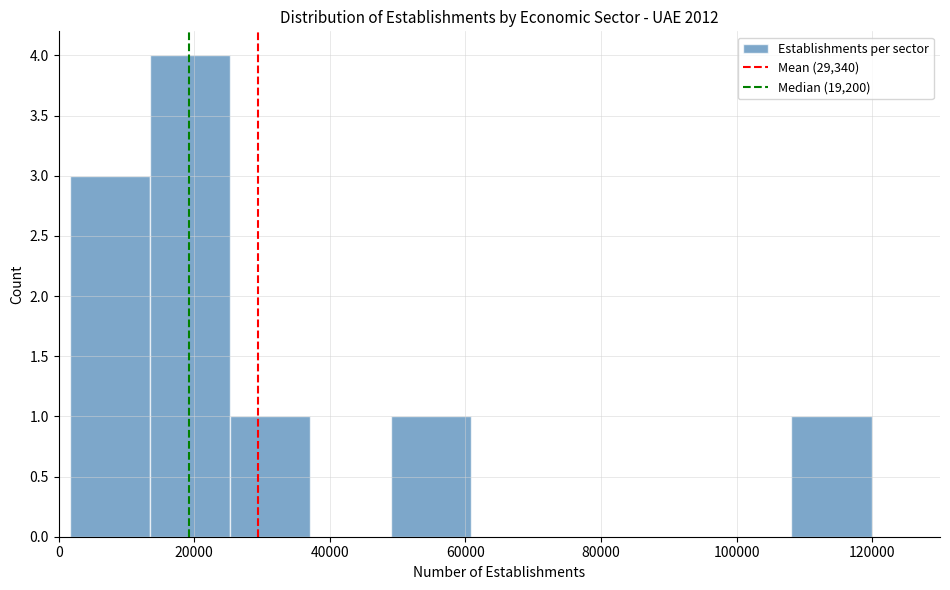

How tall is the bar that spans 2000 to 14000 on the x-axis? Neither the bar edges nor the heights are printed on the chart, so give them approximately, as read against the axes.

3